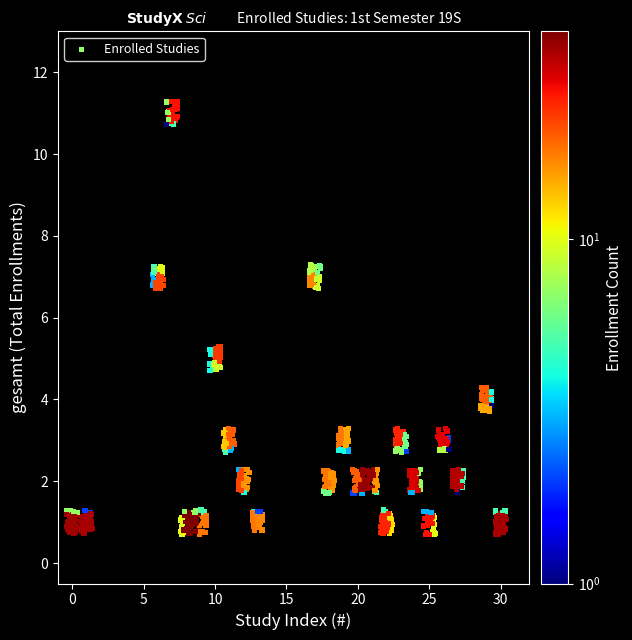

What is the range of X values (max minus min)?

30.8